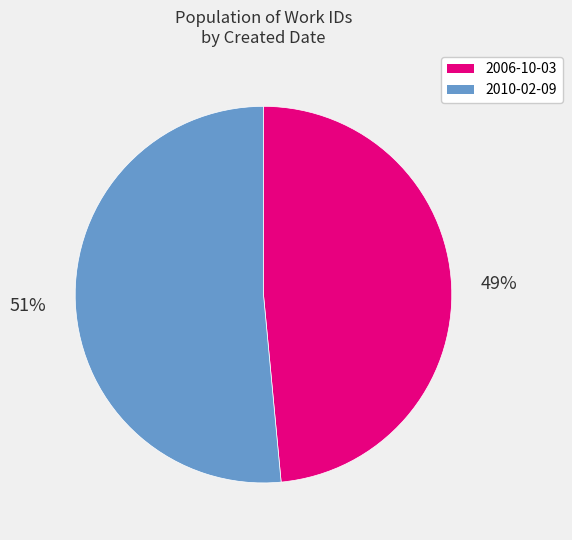

Rank the categories by value from highest to lowest.

2010-02-09, 2006-10-03